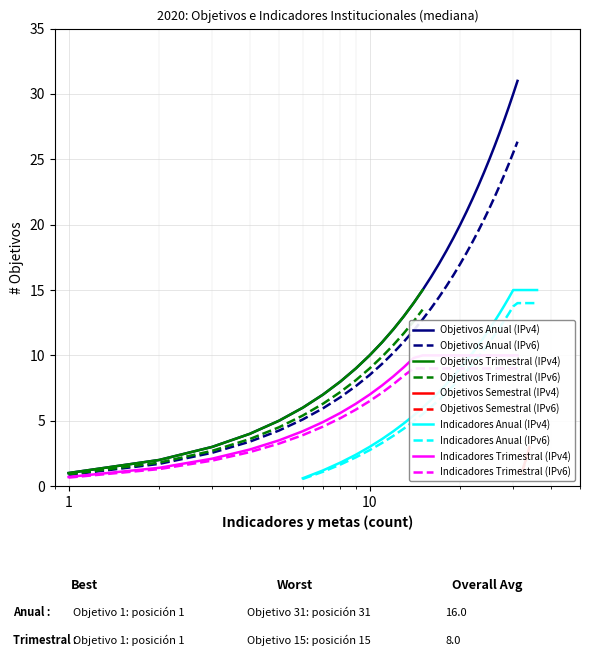

What is the average value of the Indicador series?

7.2